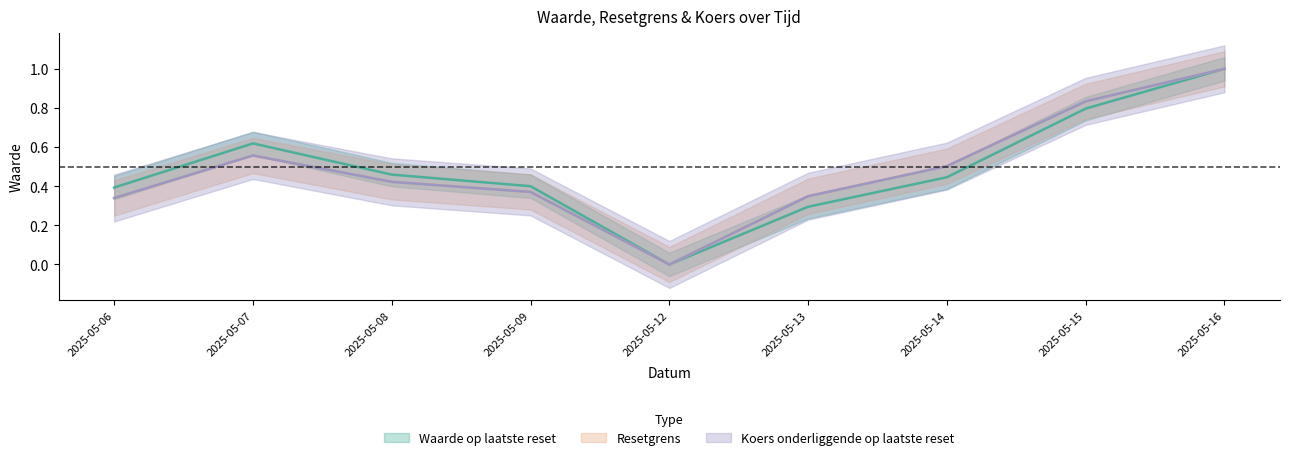

How many values in the Waarde op laatste reset series exceed 0?

8